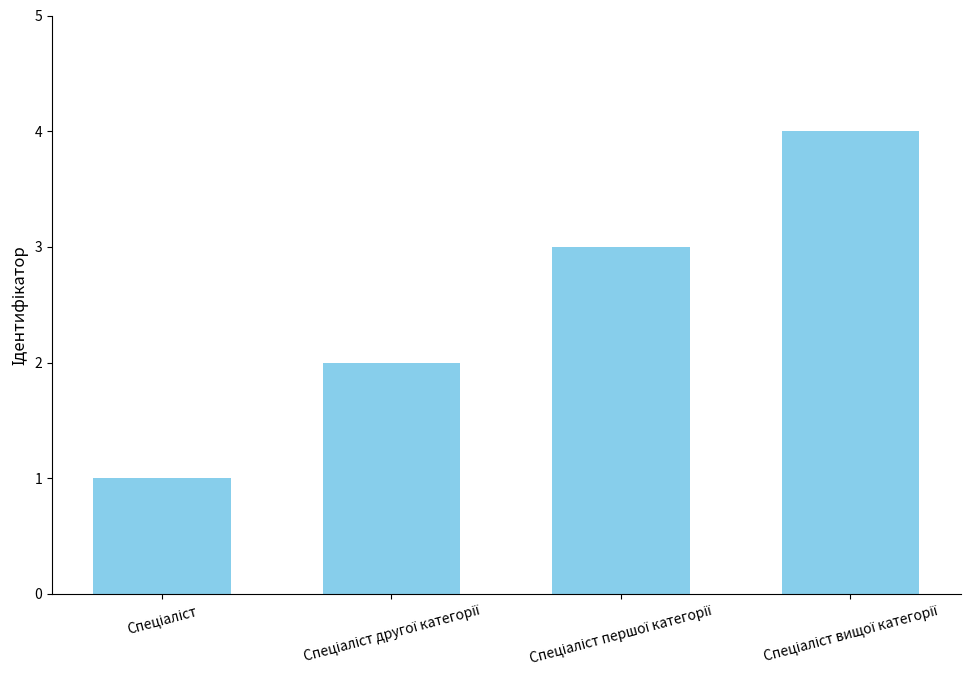

What is the difference between the maximum and minimum values?

3